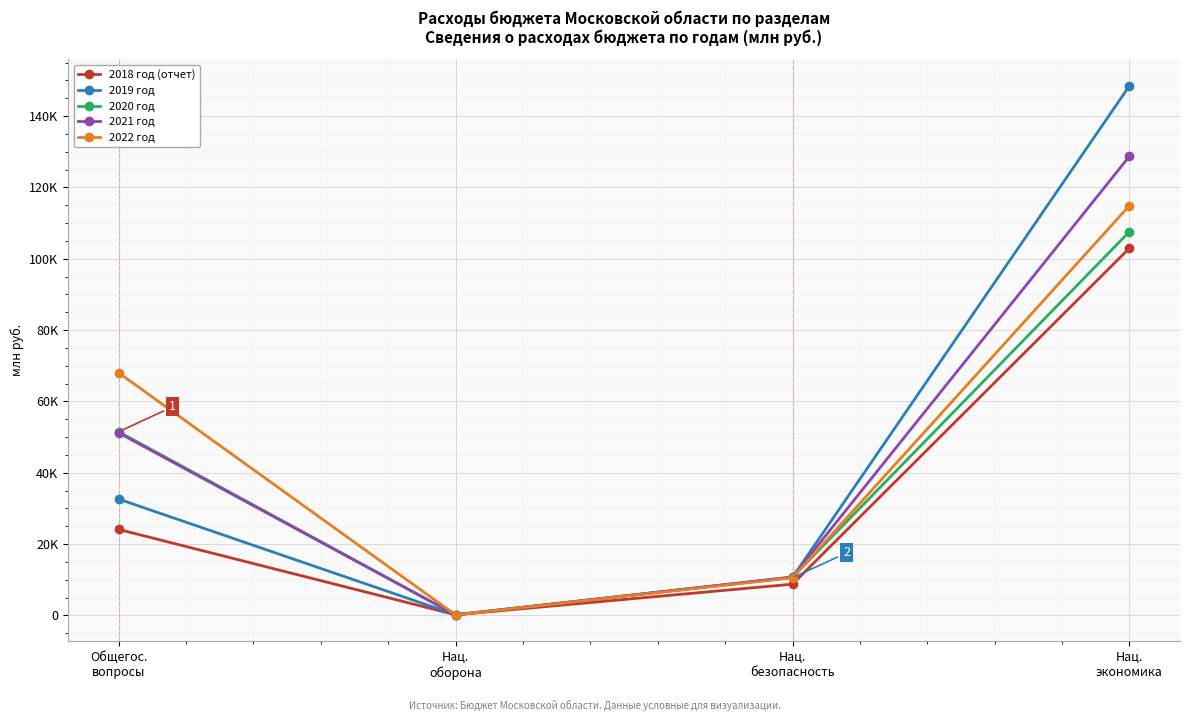

What is the average value of the 2018 год (отчет) series?

33997.0